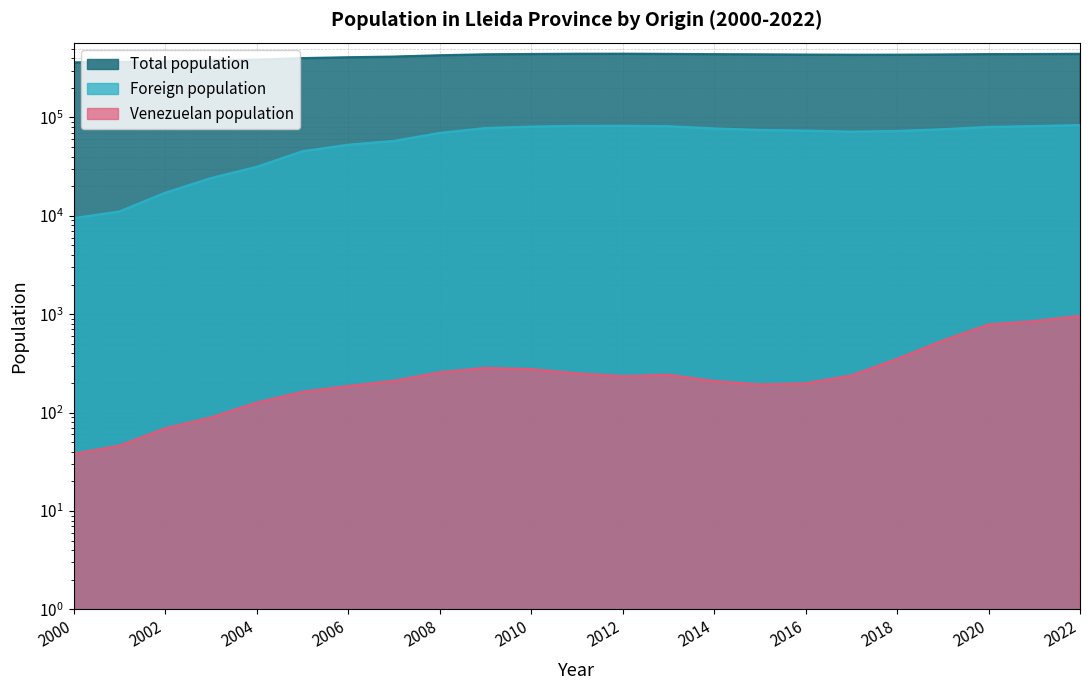

What is the value of the Foreign population point at the 15th from the left?

77045